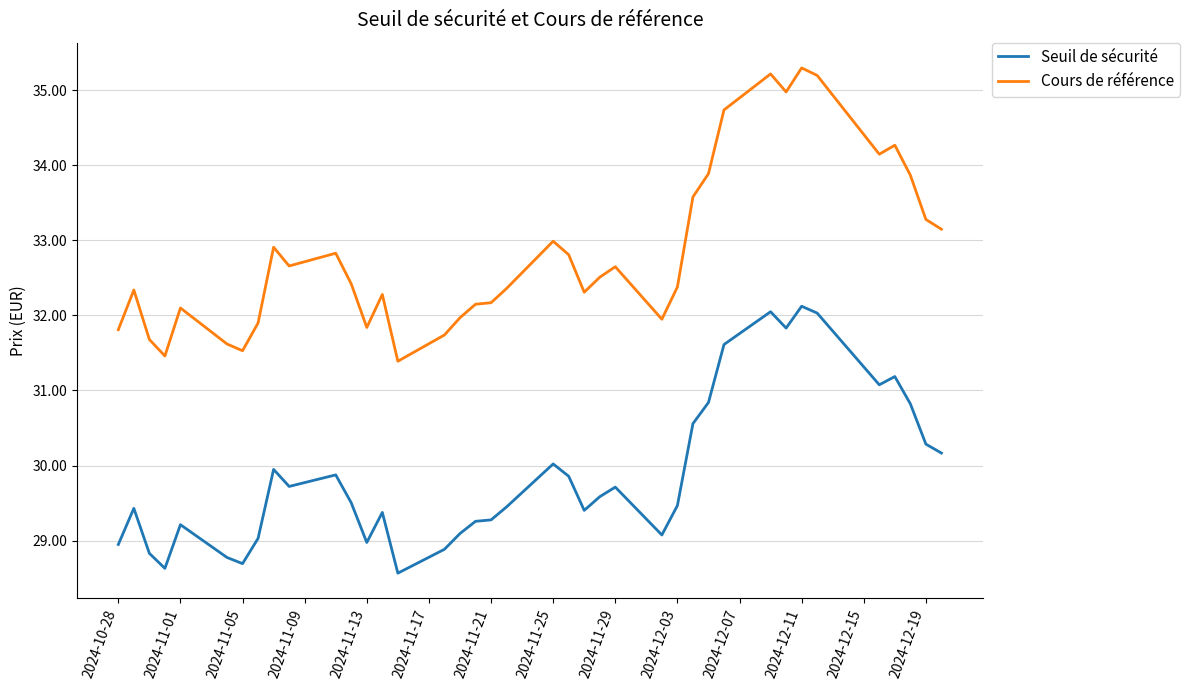

What is the minimum value for Cours de référence?

31.4